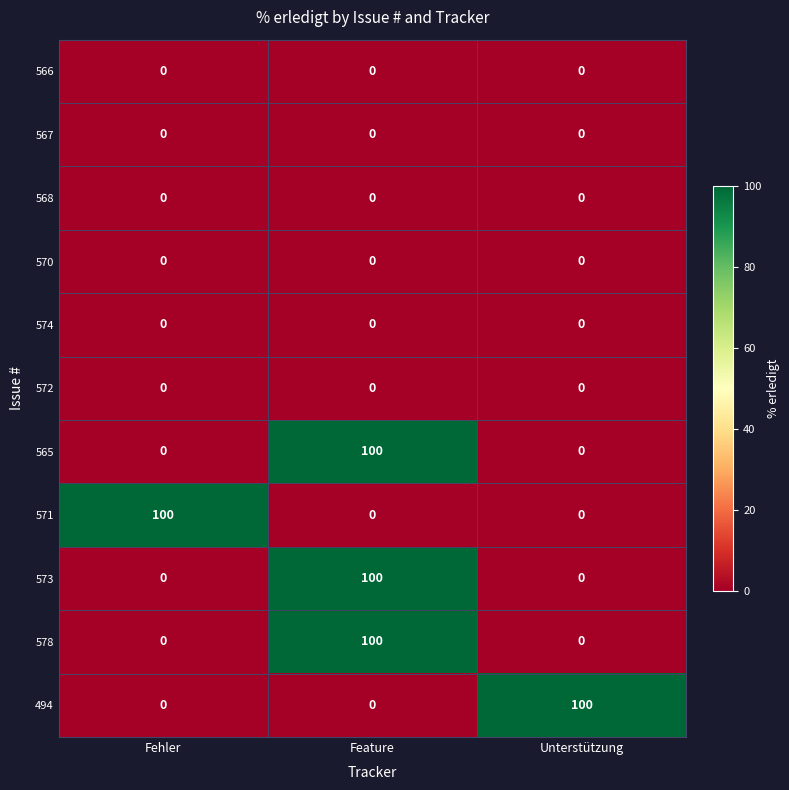

At how many categories does at least one series exceed 43?

3